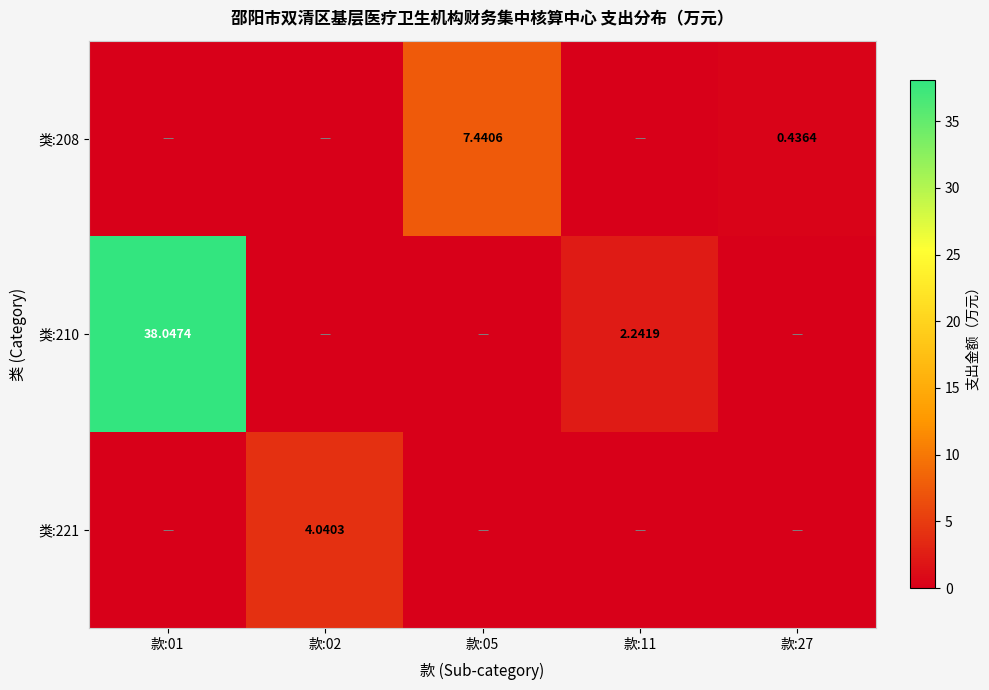

What is the sum of all 类:208 values?

7.9